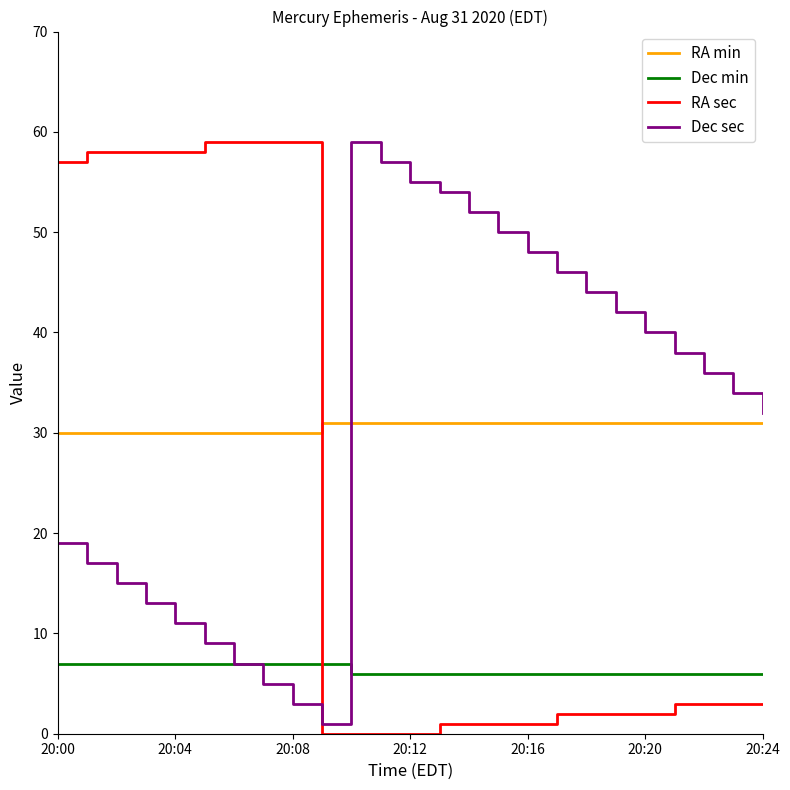

Which series has the largest range (max minus min)?

RA sec